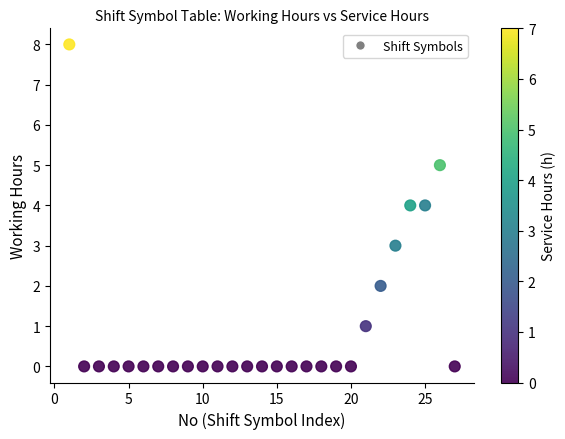

What is the range of Y values (max minus min)?

8